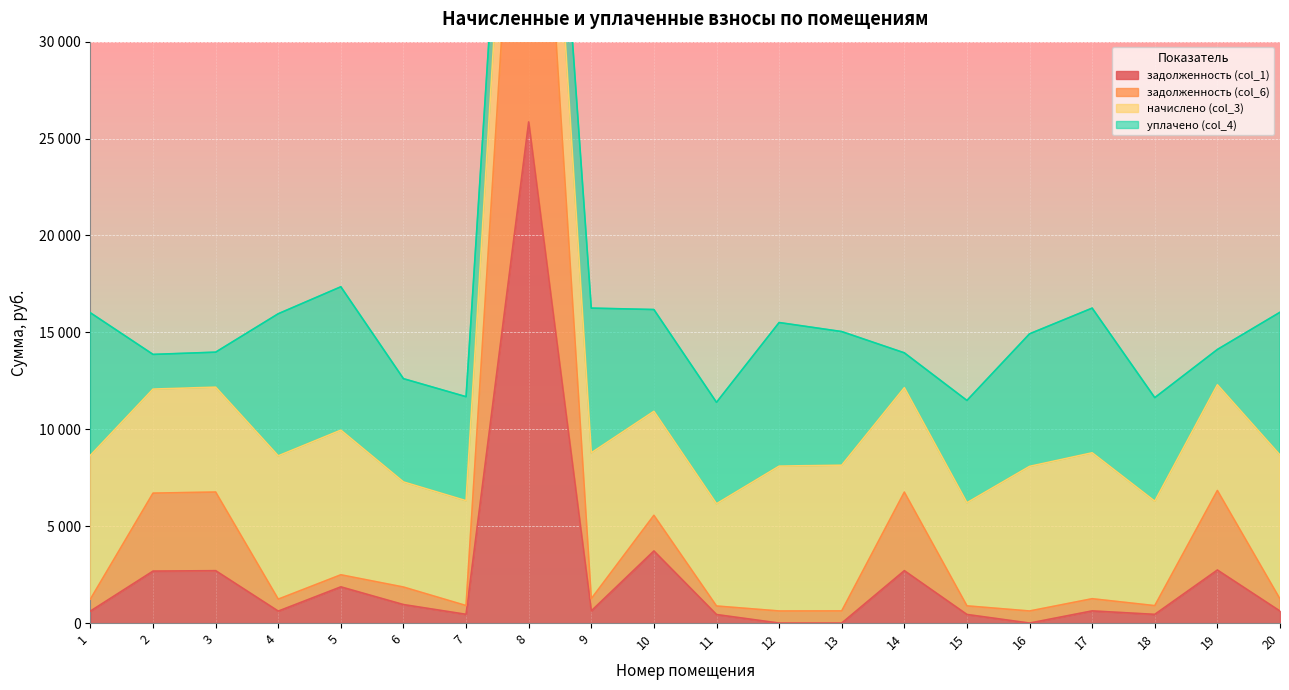

The задолженность (col_1) series shows 627.6 at 9. True or false?

True